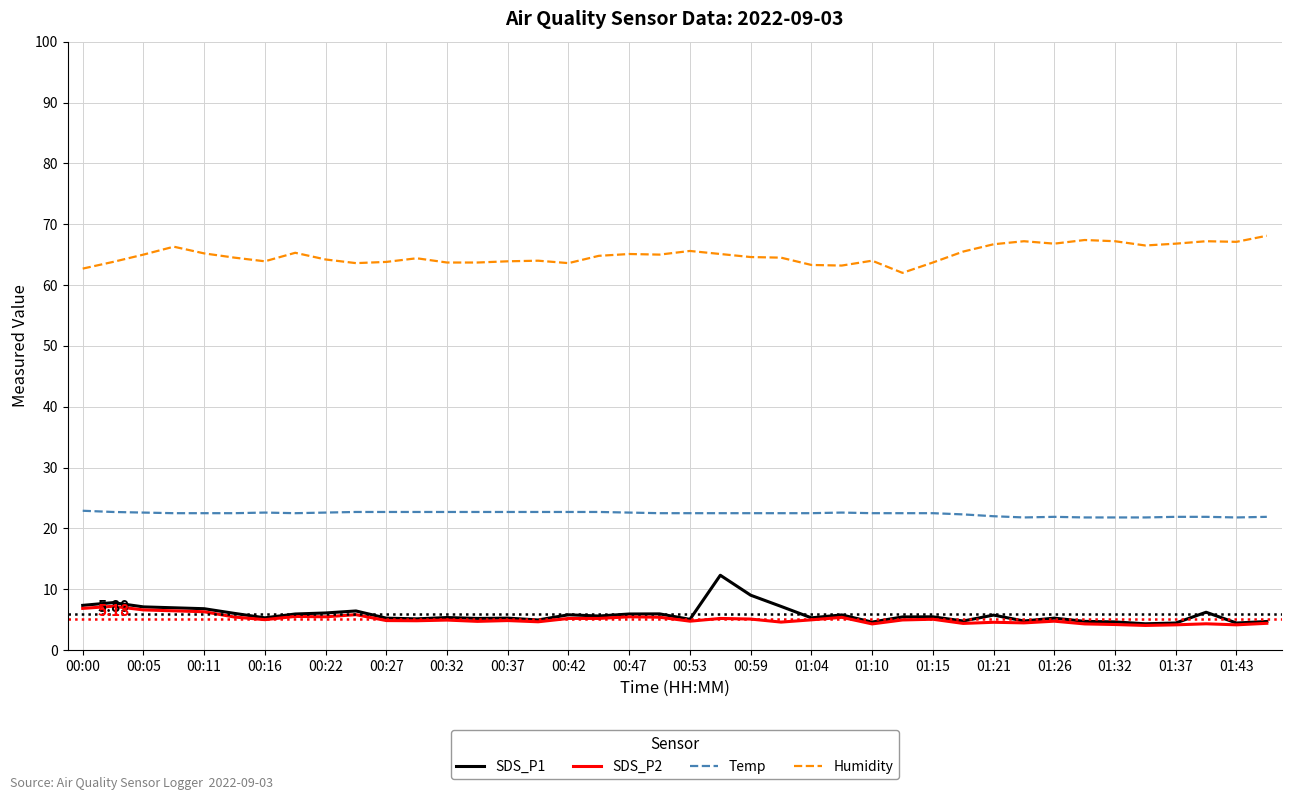

List the series in order of their peak value, highest first.

Humidity, Temp, SDS_P1, SDS_P2